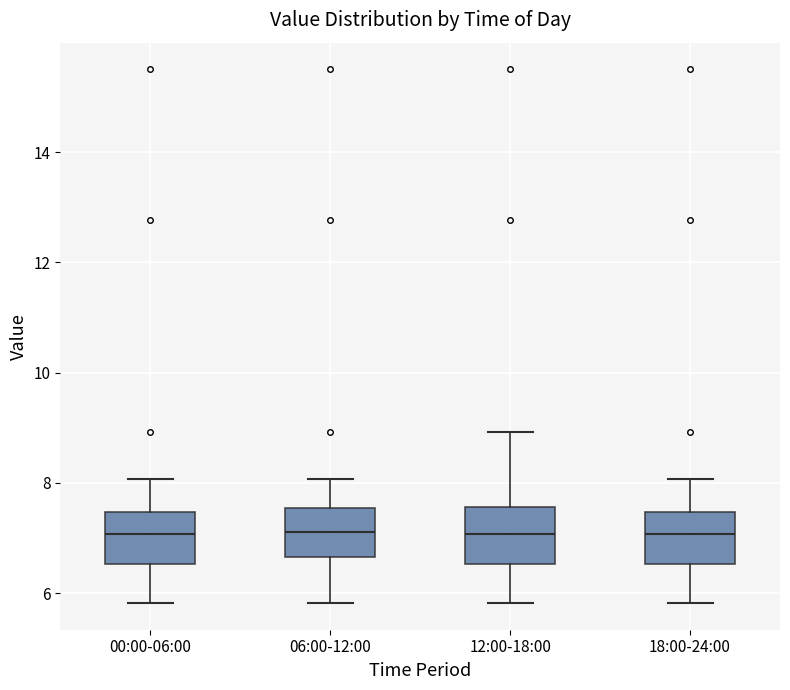

Reading left to right, read every box against the y-axis: the position of its median line, the range the box covers, and the ends of its whiskers. The values are not printed on the chart, so give them approximately, as read against the axis.

00:00-06:00: median 7.0, box 6.6 to 7.4, whiskers 5.8 to 8.0
06:00-12:00: median 7.2, box 6.6 to 7.6, whiskers 5.8 to 8.0
12:00-18:00: median 7.0, box 6.6 to 7.6, whiskers 5.8 to 9.0
18:00-24:00: median 7.0, box 6.6 to 7.4, whiskers 5.8 to 8.0